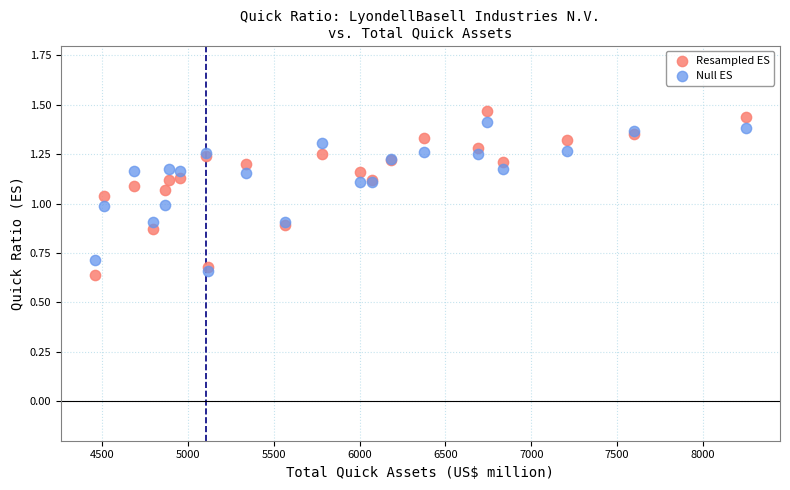

What are all the series names shown in the legend?

Resampled ES, Null ES